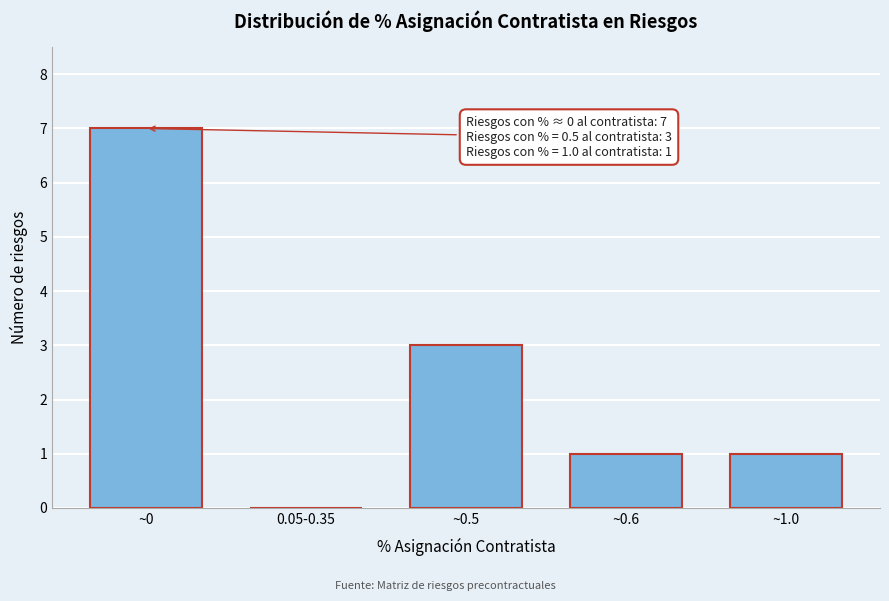

Reading right to left, transcribe all the data shown in this chart.

~1.0=1	~0.6=1	~0.5=3	0.05-0.35=0	~0=7